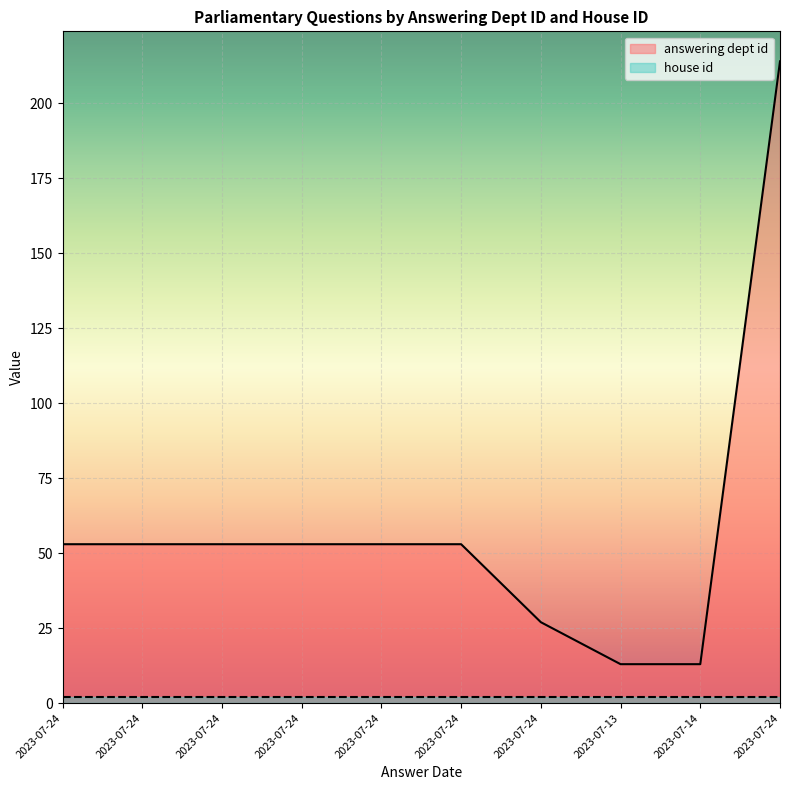

What is the difference between the values at 2023-07-24 and 2023-07-24?

26